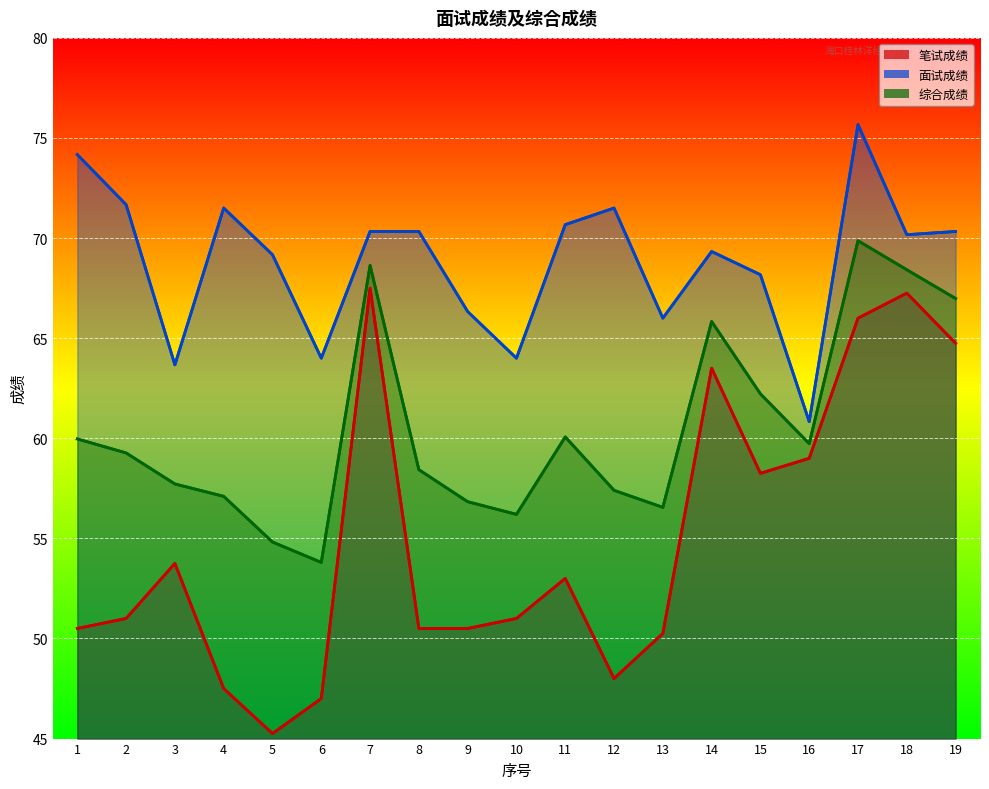

List the series in order of their overall mean, lowest first.

笔试成绩, 综合成绩, 面试成绩